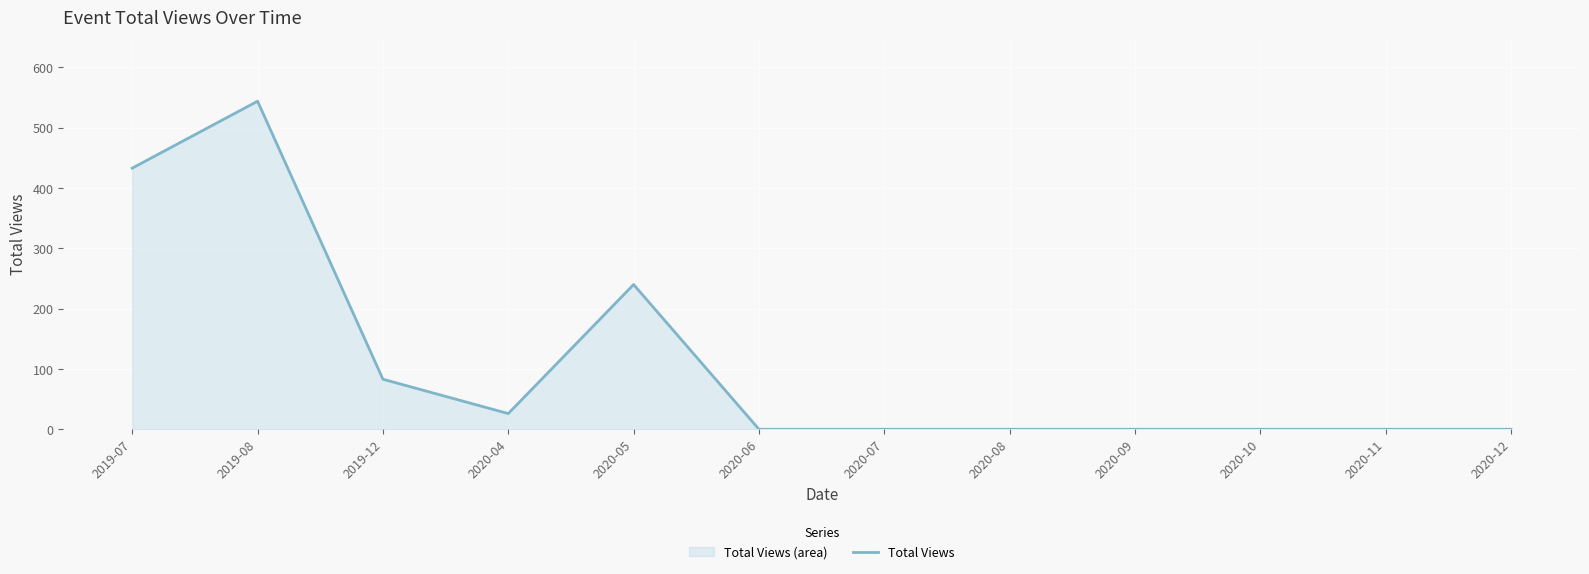

Where is the first local minimum?

2020-04